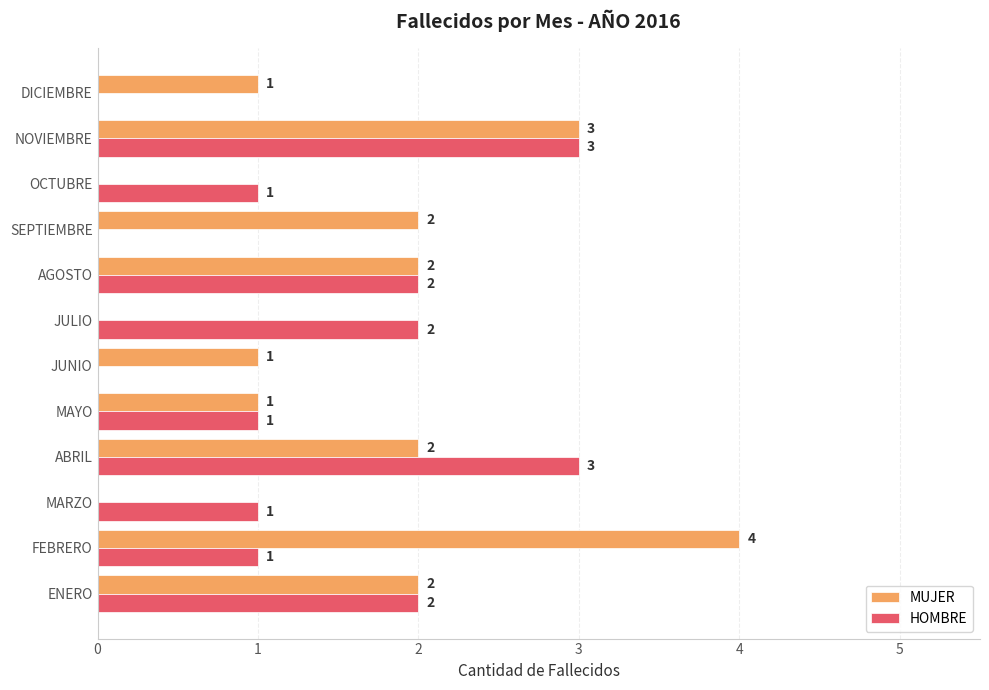

True or false: HOMBRE has a value of 0 at SEPTIEMBRE.

True